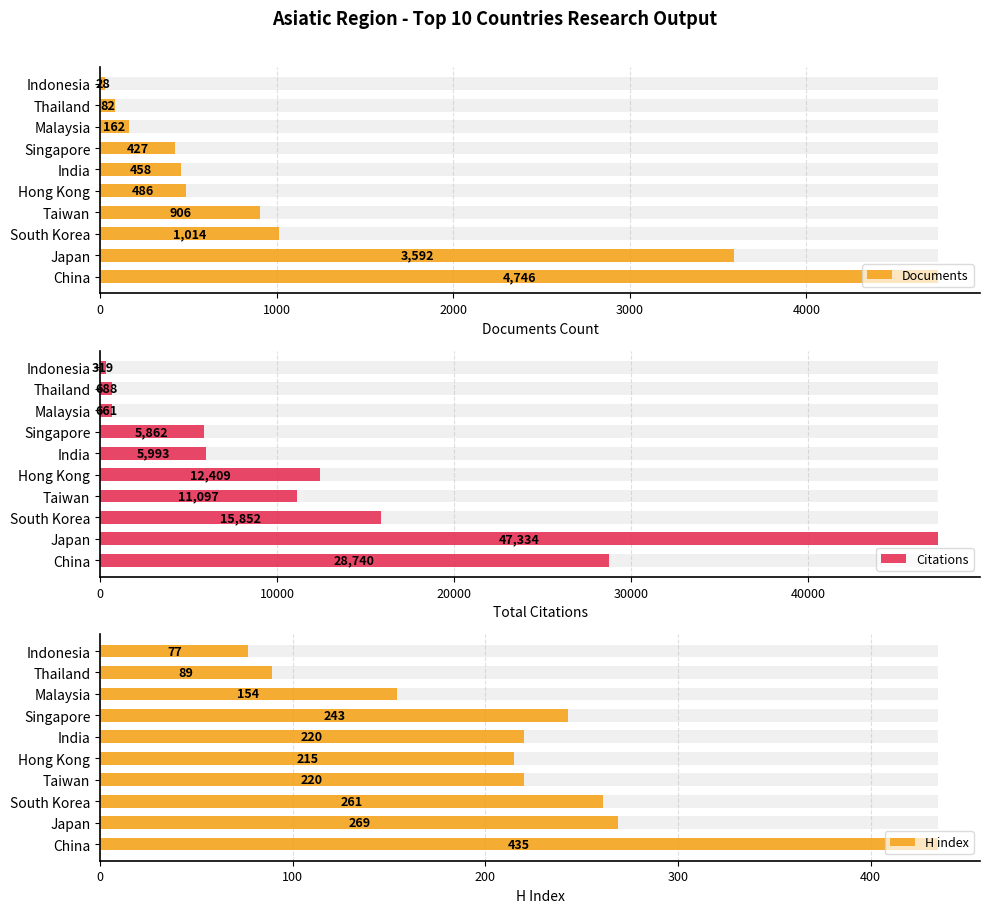

What is the smallest value displayed?

28